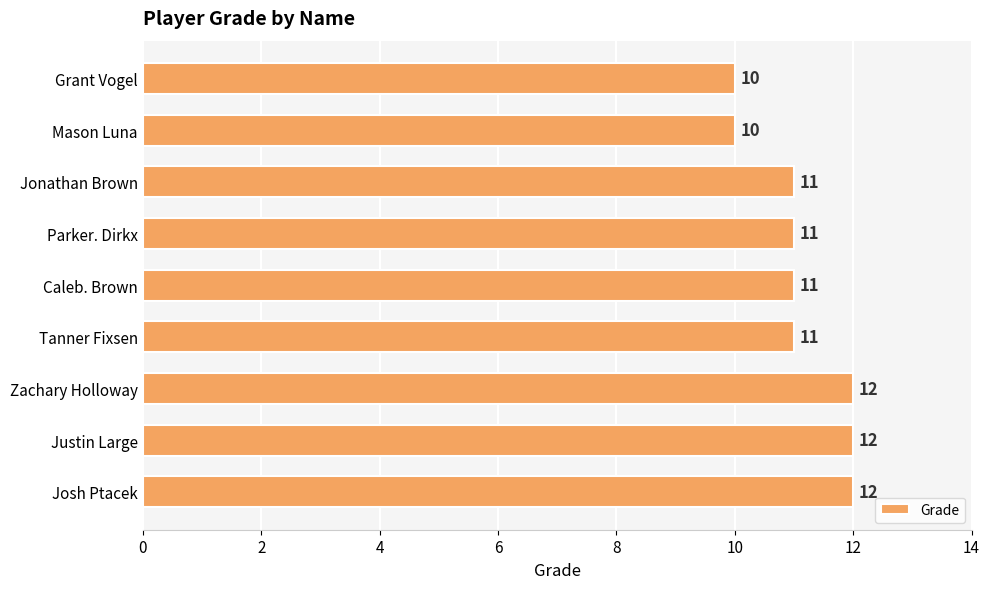

The value at Jonathan Brown is 11. True or false?

True